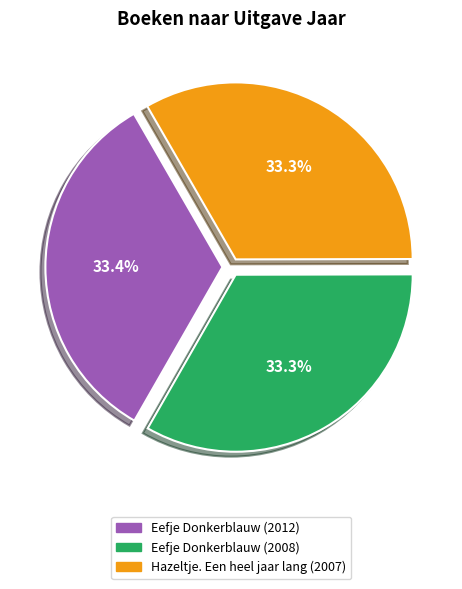

Approximately how many times larger is the value at Hazeltje. Een heel jaar lang (2007) compared to Eefje Donkerblauw (2008)?

1.0